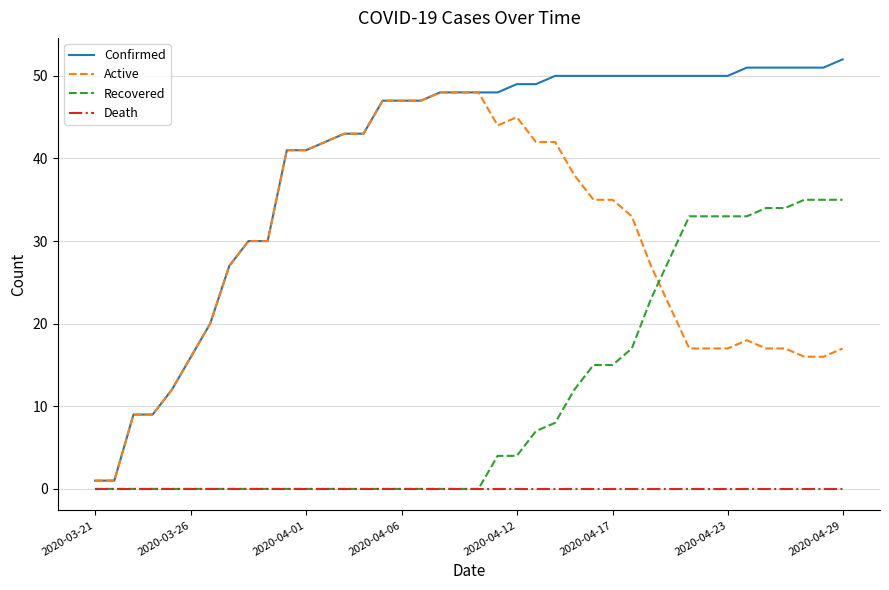

Rank the series by their maximum value, from lowest to highest.

Death, Recovered, Active, Confirmed